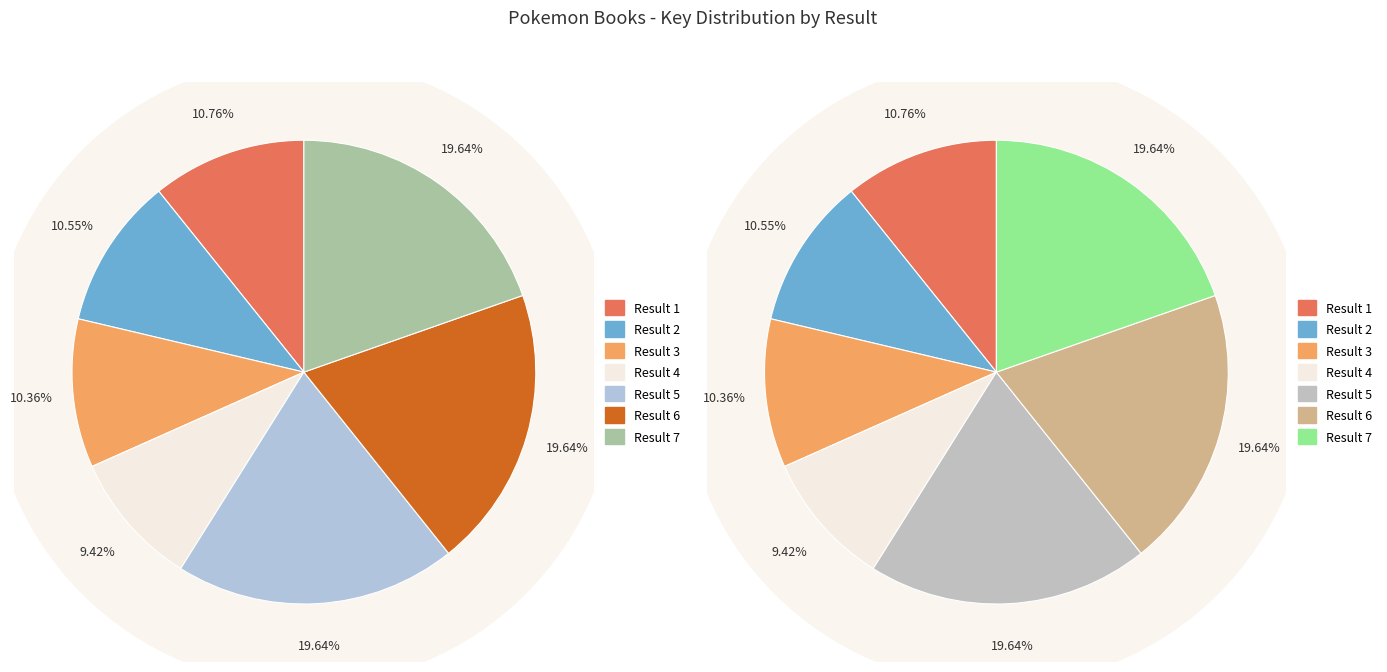

Between 1 and 4, which is larger?

1